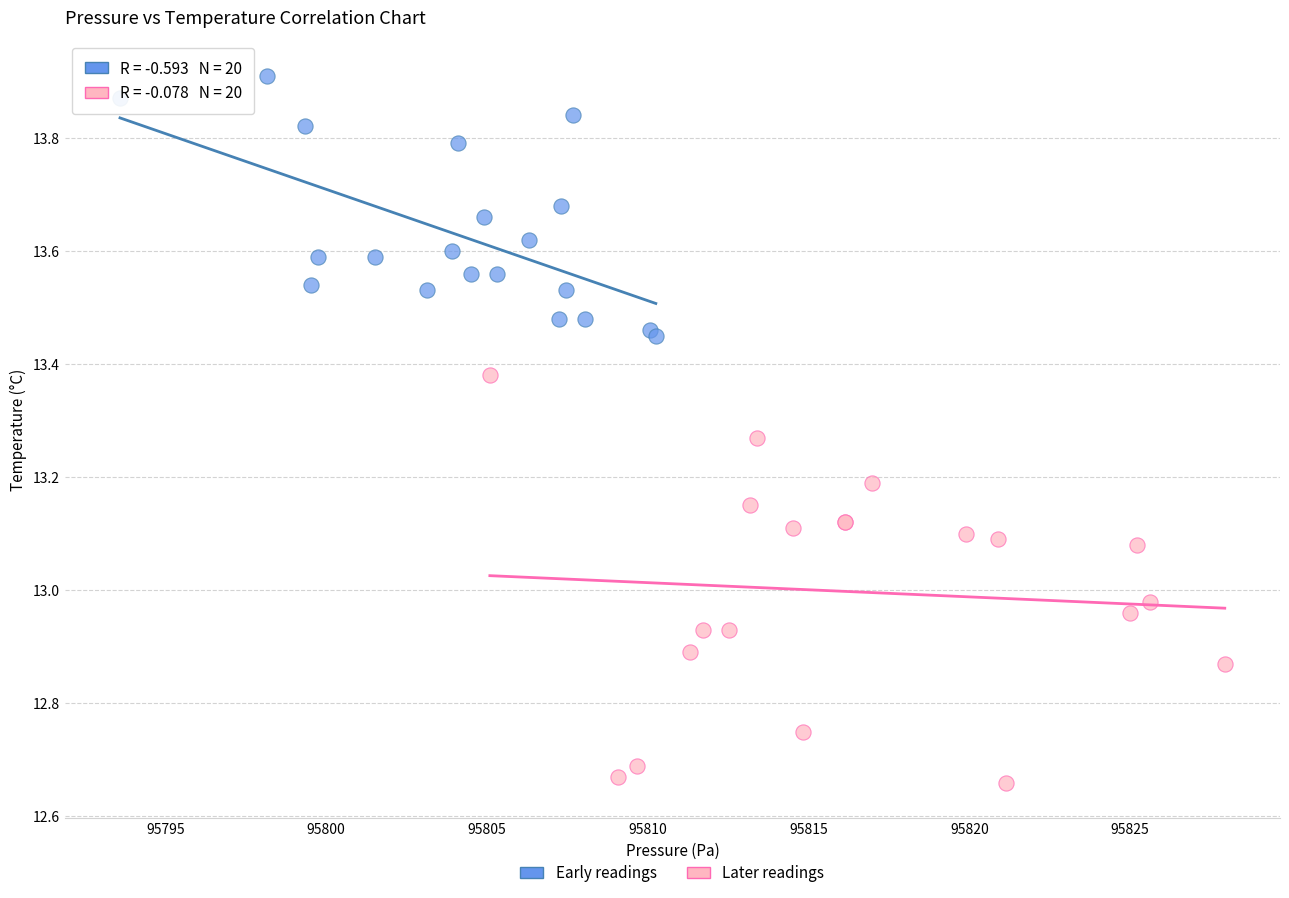

Which series contains the lowest Y value?

Later readings